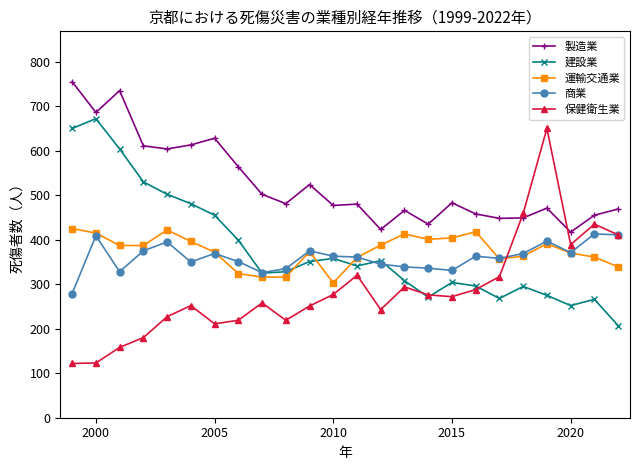

True or false: 商業 and 製造業 intersect in this chart.

False